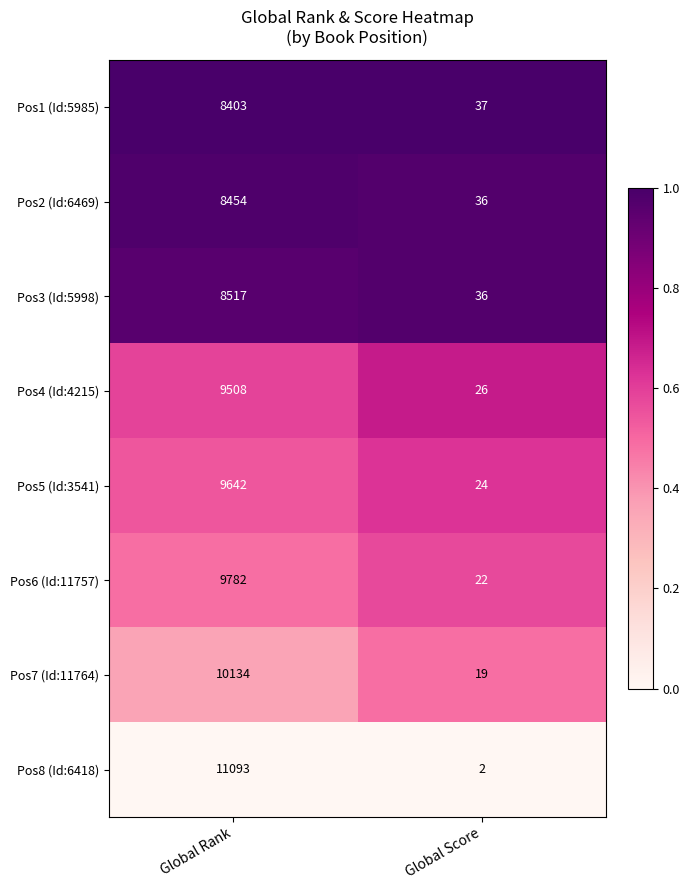

Rank the series by their maximum value, from highest to lowest.

Pos8 (Id:6418), Pos7 (Id:11764), Pos6 (Id:11757), Pos5 (Id:3541), Pos4 (Id:4215), Pos3 (Id:5998), Pos2 (Id:6469), Pos1 (Id:5985)